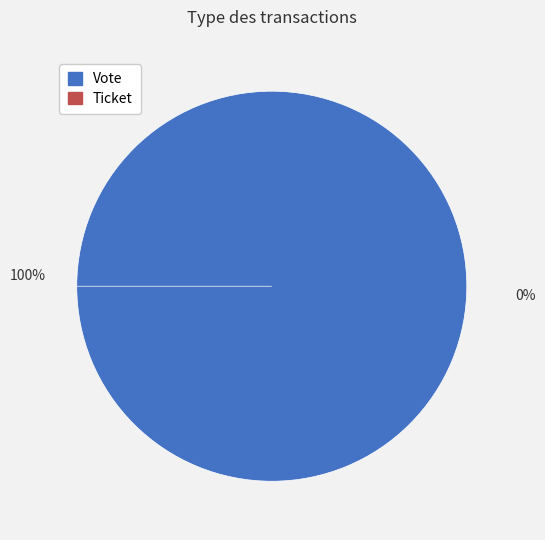

Which slice is the largest?

Vote